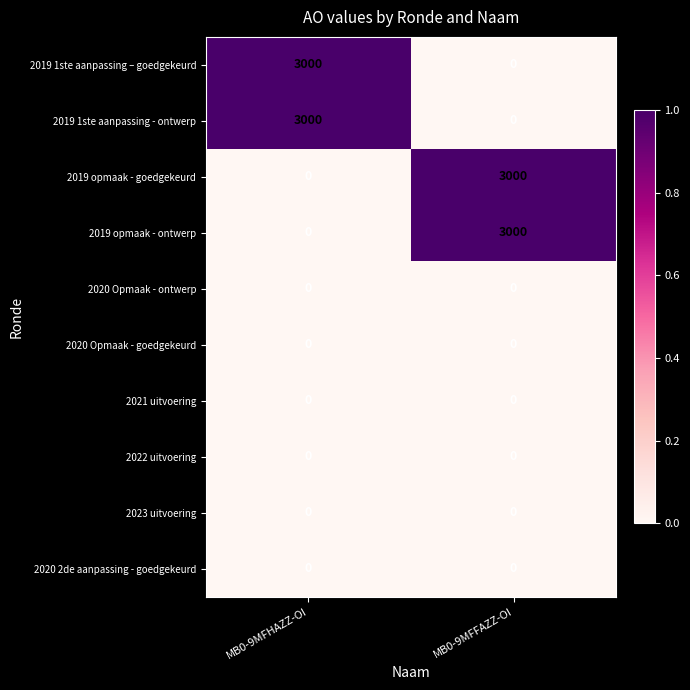

True or false: 2020 Opmaak - ontwerp has a value of 0 at MB0-9MFHAZZ-OI.

True